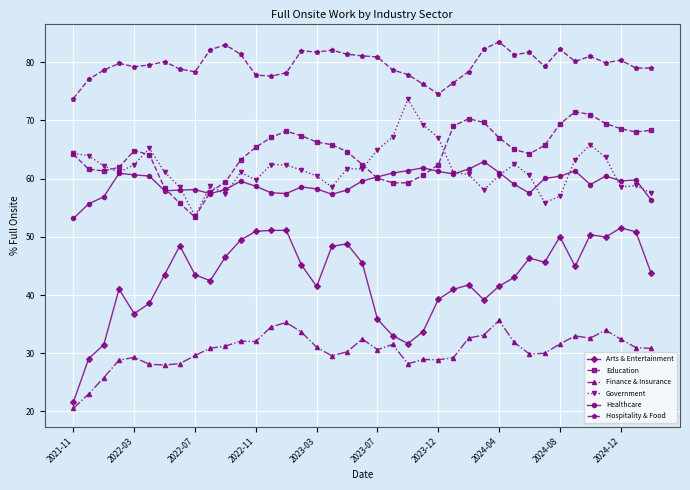

What is the minimum value shown in the chart?

20.5